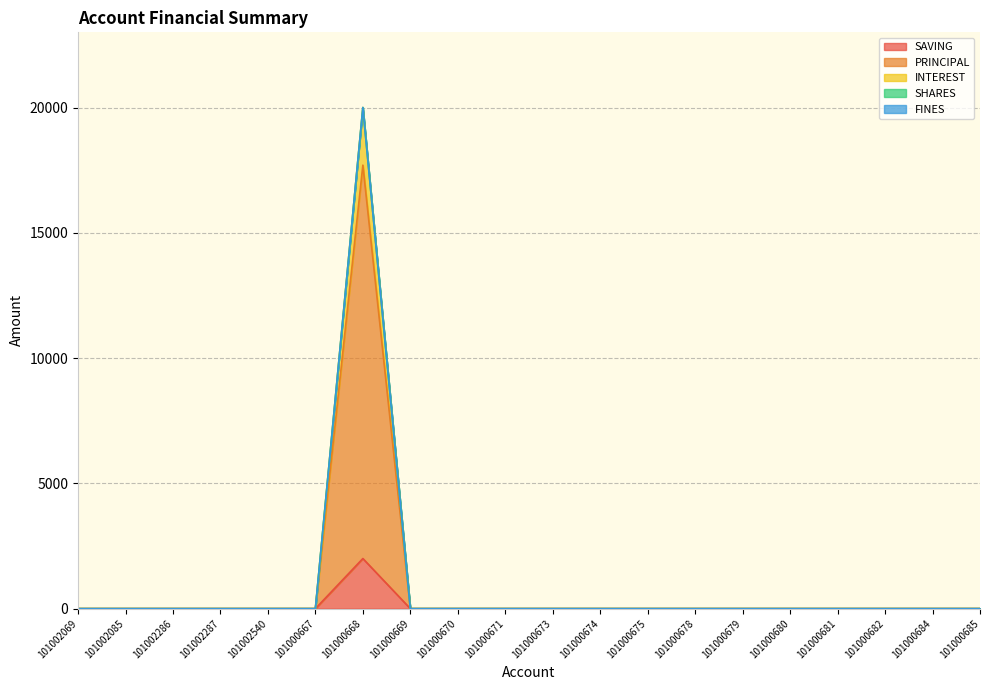

Count the number of categories in the chart.

20